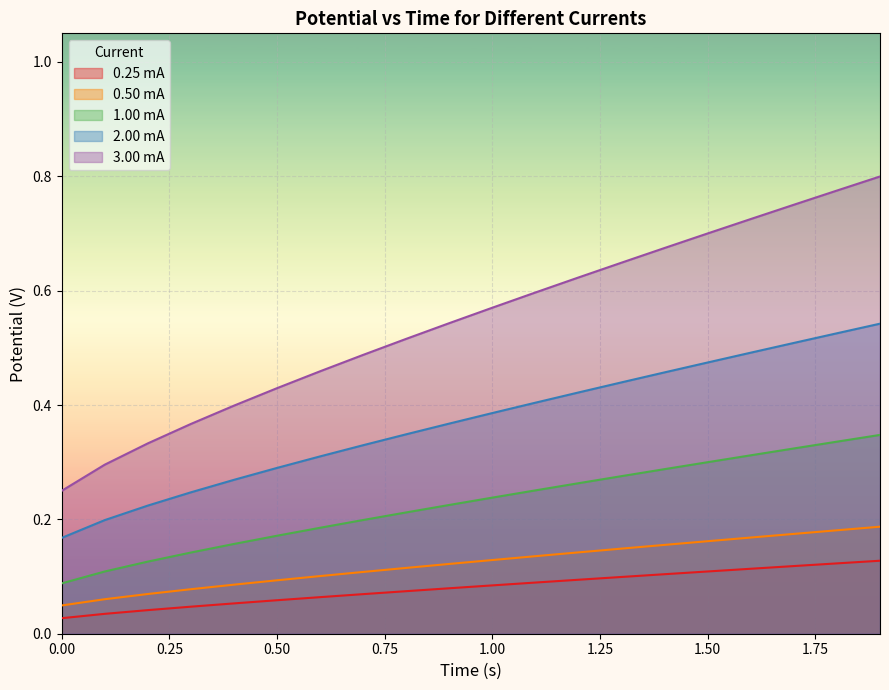

Which series has the largest total across all categories?

3.00 mA